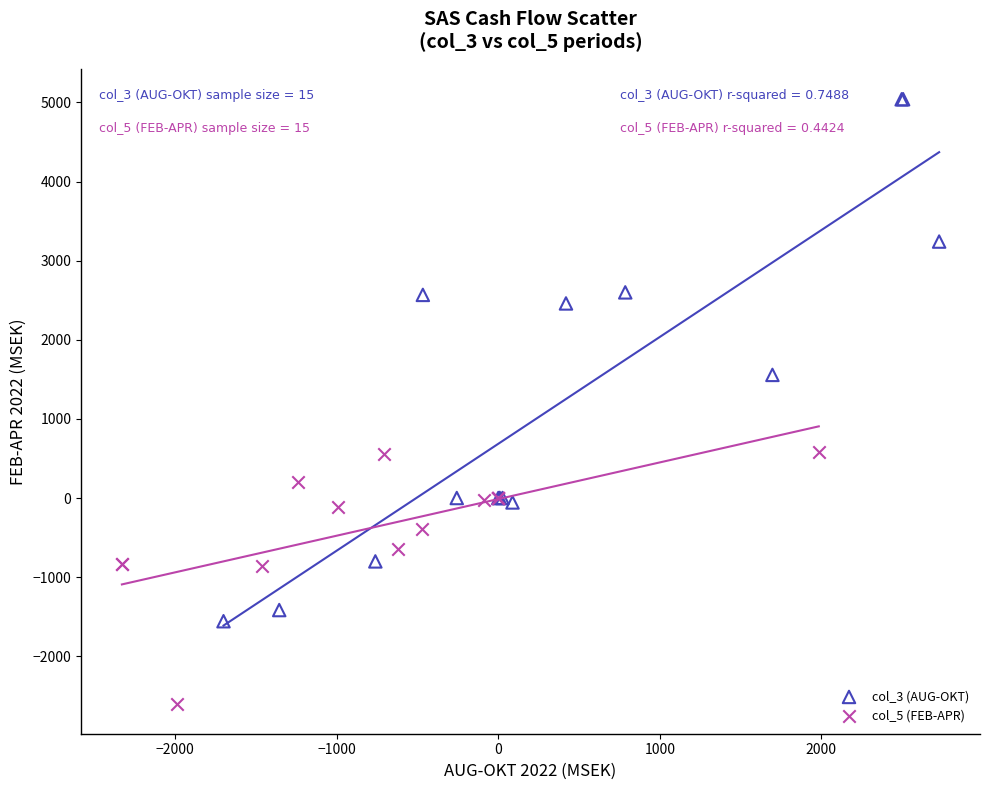

Which series has the widest spread of Y values?

col_3 (AUG-OKT)